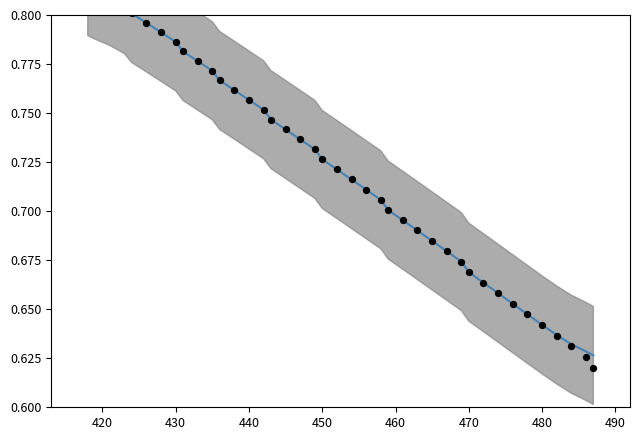

Which series has the largest Y range (max minus min)?

Observations